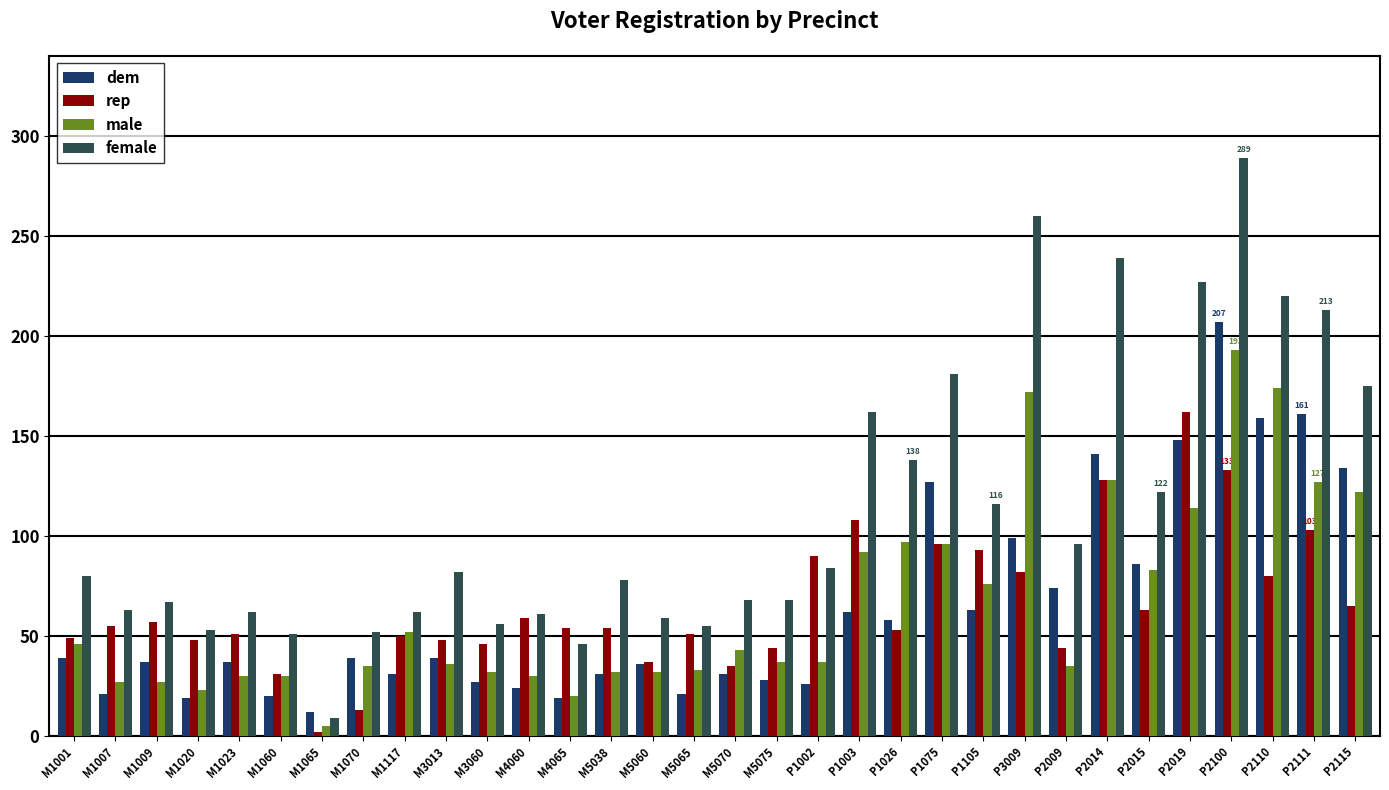

Count the number of data series in this chart.

4